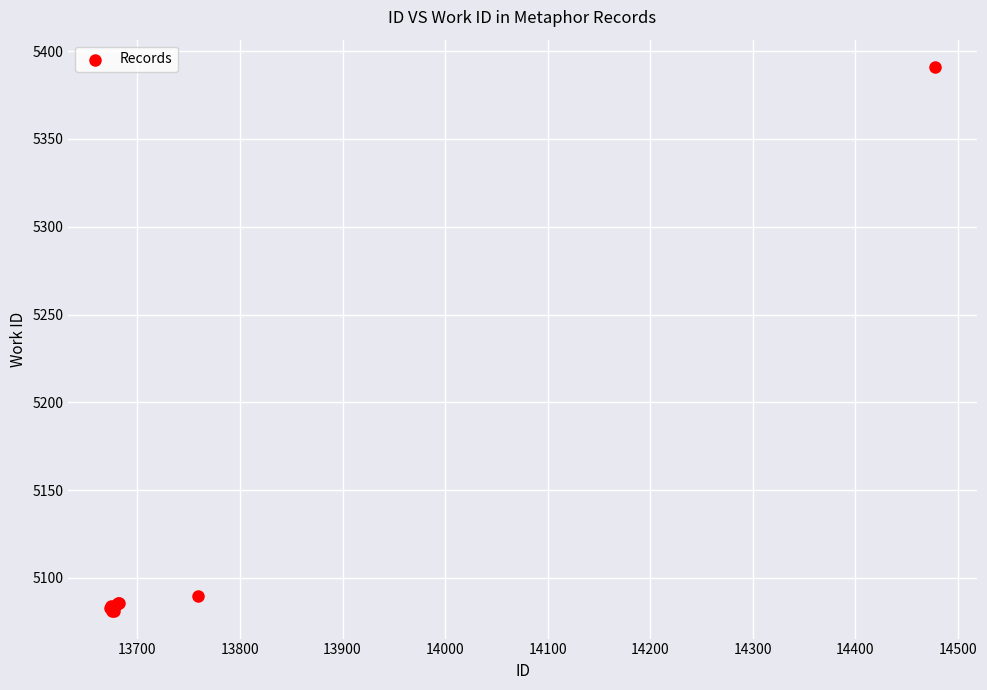

What Y value in the scatter plot is closest to 5236?

5090